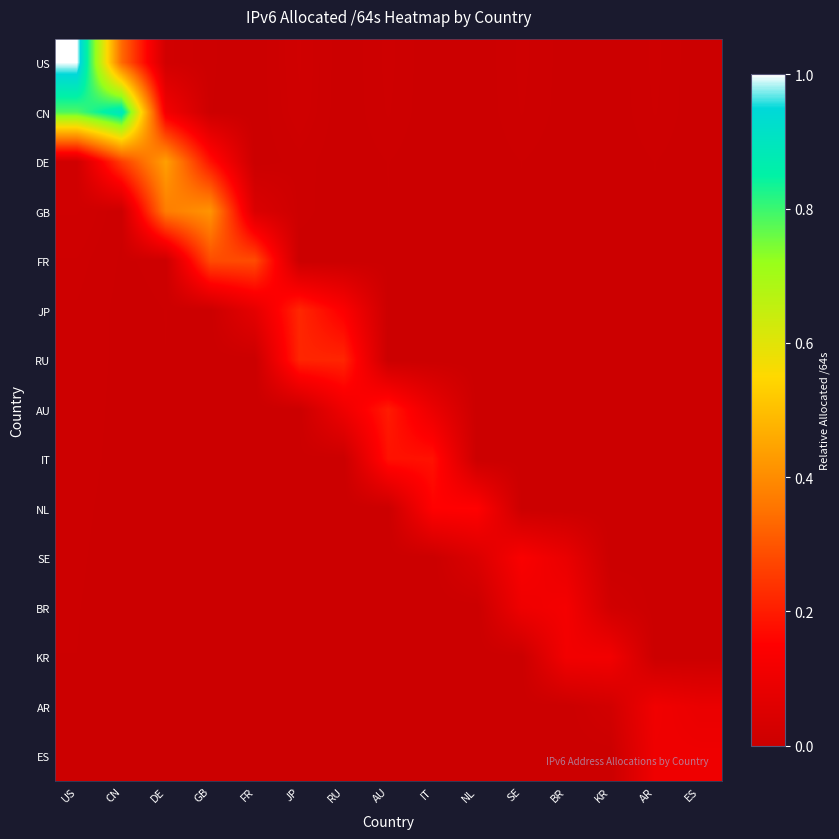

Reading left to right, what are all the values shown in this chart?

US: US=1.0	CN=0.3	DE=0.0	GB=0.0	FR=0.0	JP=0.0	RU=0.0	AU=0.0	IT=0.0	NL=0.0	SE=0.0	BR=0.0	KR=0.0	AR=0.0	ES=0.0
CN: US=0.8	CN=0.9	DE=0.1	GB=0.0	FR=0.0	JP=0.0	RU=0.0	AU=0.0	IT=0.0	NL=0.0	SE=0.0	BR=0.0	KR=0.0	AR=0.0	ES=0.0
DE: US=0.0	CN=0.3	DE=0.4	GB=0.2	FR=0.0	JP=0.0	RU=0.0	AU=0.0	IT=0.0	NL=0.0	SE=0.0	BR=0.0	KR=0.0	AR=0.0	ES=0.0
GB: US=0.0	CN=0.0	DE=0.4	GB=0.4	FR=0.0	JP=0.0	RU=0.0	AU=0.0	IT=0.0	NL=0.0	SE=0.0	BR=0.0	KR=0.0	AR=0.0	ES=0.0
FR: US=0.0	CN=0.0	DE=0.0	GB=0.3	FR=0.3	JP=0.0	RU=0.0	AU=0.0	IT=0.0	NL=0.0	SE=0.0	BR=0.0	KR=0.0	AR=0.0	ES=0.0
JP: US=0.0	CN=0.0	DE=0.0	GB=0.0	FR=0.1	JP=0.2	RU=0.1	AU=0.0	IT=0.0	NL=0.0	SE=0.0	BR=0.0	KR=0.0	AR=0.0	ES=0.0
RU: US=0.0	CN=0.0	DE=0.0	GB=0.0	FR=0.0	JP=0.2	RU=0.2	AU=0.0	IT=0.0	NL=0.0	SE=0.0	BR=0.0	KR=0.0	AR=0.0	ES=0.0
AU: US=0.0	CN=0.0	DE=0.0	GB=0.0	FR=0.0	JP=0.0	RU=0.1	AU=0.2	IT=0.1	NL=0.0	SE=0.0	BR=0.0	KR=0.0	AR=0.0	ES=0.0
IT: US=0.0	CN=0.0	DE=0.0	GB=0.0	FR=0.0	JP=0.0	RU=0.0	AU=0.2	IT=0.2	NL=0.0	SE=0.0	BR=0.0	KR=0.0	AR=0.0	ES=0.0
NL: US=0.0	CN=0.0	DE=0.0	GB=0.0	FR=0.0	JP=0.0	RU=0.0	AU=0.0	IT=0.2	NL=0.2	SE=0.0	BR=0.0	KR=0.0	AR=0.0	ES=0.0
SE: US=0.0	CN=0.0	DE=0.0	GB=0.0	FR=0.0	JP=0.0	RU=0.0	AU=0.0	IT=0.0	NL=0.0	SE=0.1	BR=0.1	KR=0.0	AR=0.0	ES=0.0
BR: US=0.0	CN=0.0	DE=0.0	GB=0.0	FR=0.0	JP=0.0	RU=0.0	AU=0.0	IT=0.0	NL=0.0	SE=0.1	BR=0.1	KR=0.0	AR=0.0	ES=0.0
KR: US=0.0	CN=0.0	DE=0.0	GB=0.0	FR=0.0	JP=0.0	RU=0.0	AU=0.0	IT=0.0	NL=0.0	SE=0.0	BR=0.1	KR=0.1	AR=0.0	ES=0.0
AR: US=0.0	CN=0.0	DE=0.0	GB=0.0	FR=0.0	JP=0.0	RU=0.0	AU=0.0	IT=0.0	NL=0.0	SE=0.0	BR=0.0	KR=0.0	AR=0.1	ES=0.1
ES: US=0.0	CN=0.0	DE=0.0	GB=0.0	FR=0.0	JP=0.0	RU=0.0	AU=0.0	IT=0.0	NL=0.0	SE=0.0	BR=0.0	KR=0.0	AR=0.1	ES=0.1